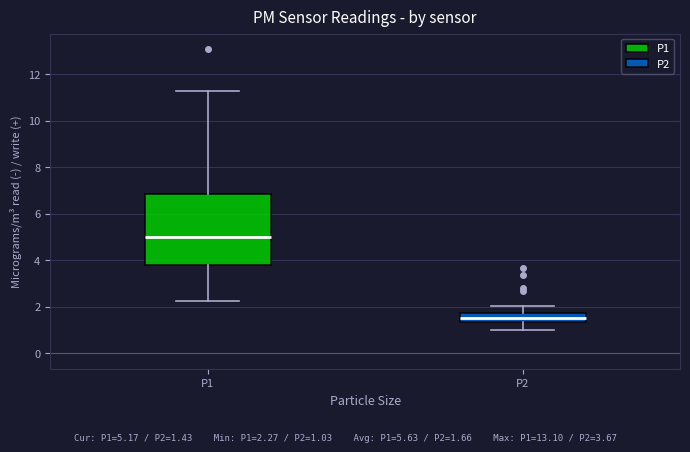

Where does the lower whisker of the box for P2 end on the y-axis? The values are not printed on the chart, so give them approximately, as read against the axis.

1.0